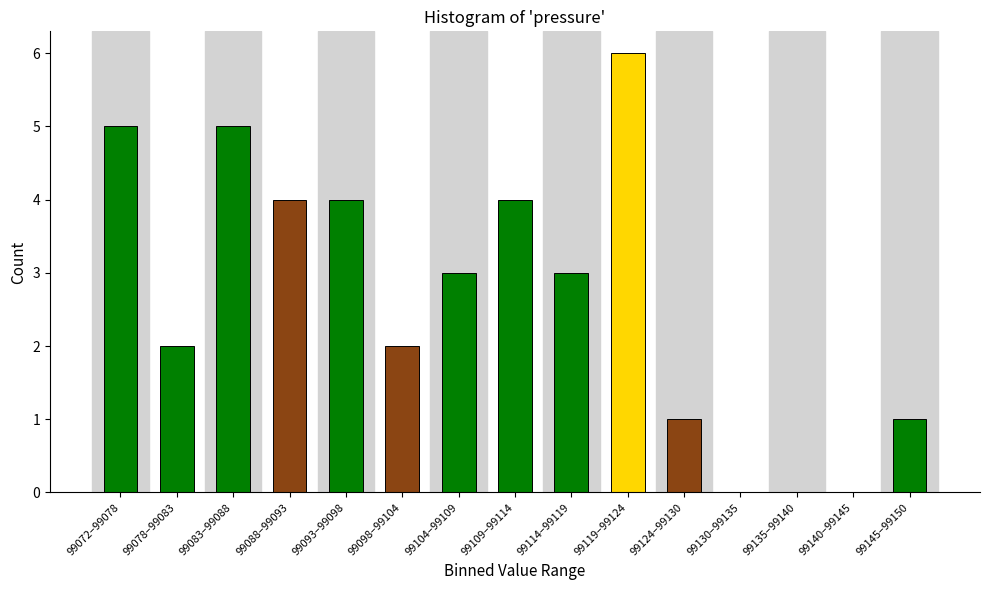

Reading left to right, transcribe all the data shown in this chart.

99072–99078=5	99078–99083=2	99083–99088=5	99088–99093=4	99093–99098=4	99098–99104=2	99104–99109=3	99109–99114=4	99114–99119=3	99119–99124=6	99124–99130=1	99130–99135=0	99135–99140=0	99140–99145=0	99145–99150=1